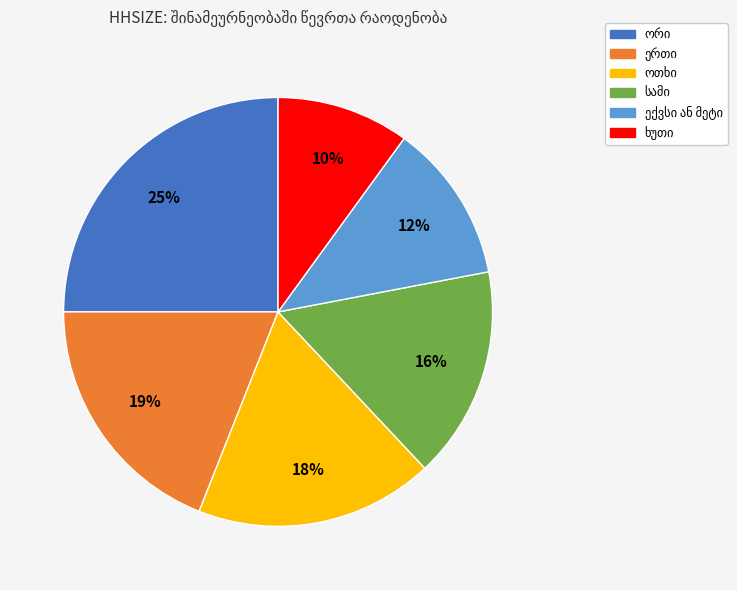

Is there a majority slice in this chart?

No